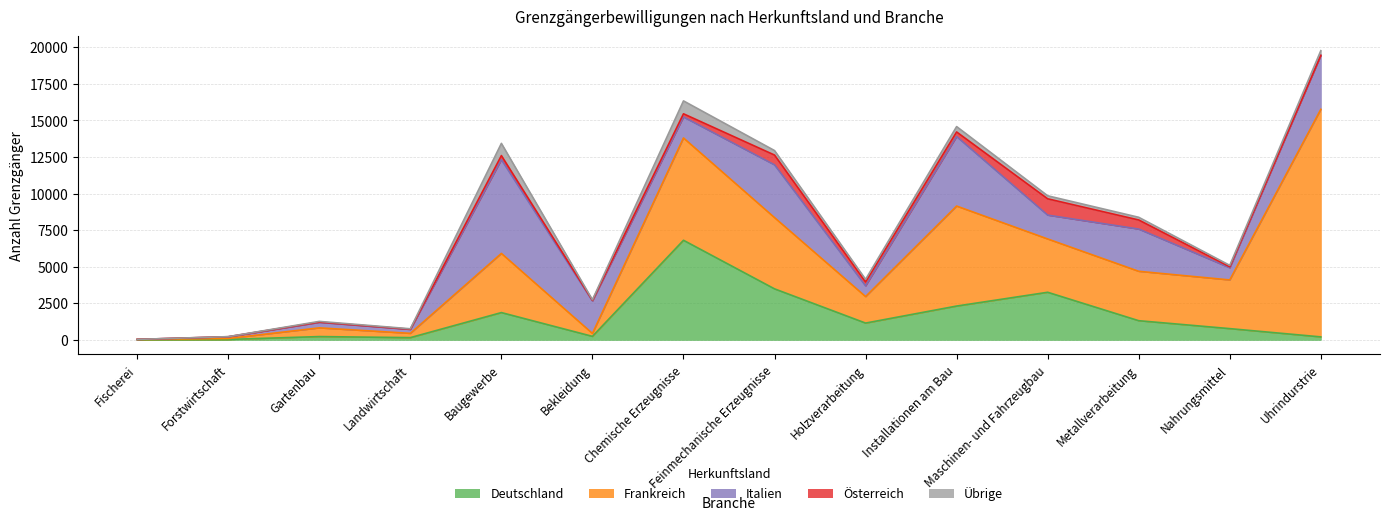

How many interior local valleys does the Italien series have?

5